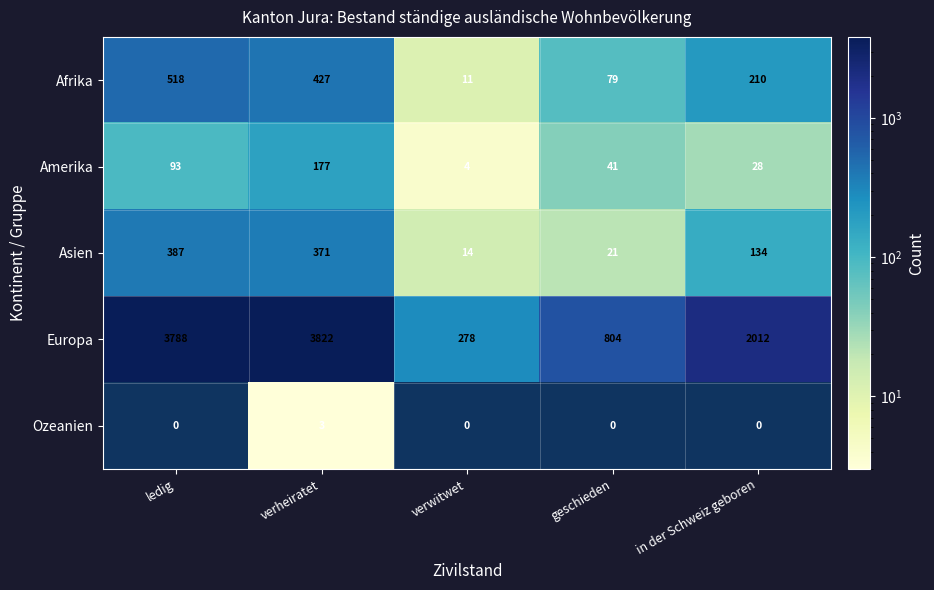

What is the difference between the Afrika values at in der Schweiz geboren and verwitwet?

199